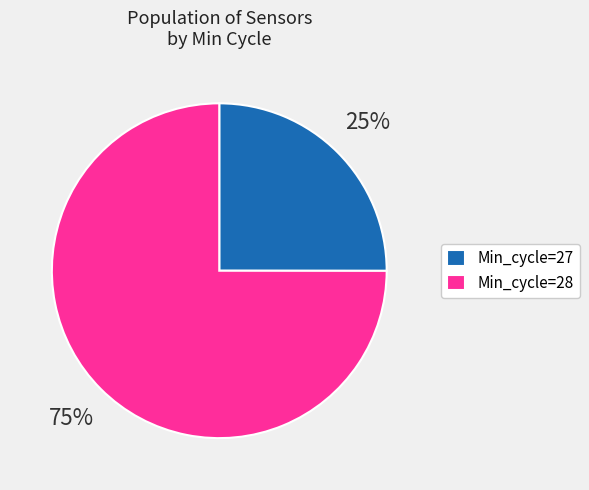

Is there any slice that represents more than half of the pie?

Yes